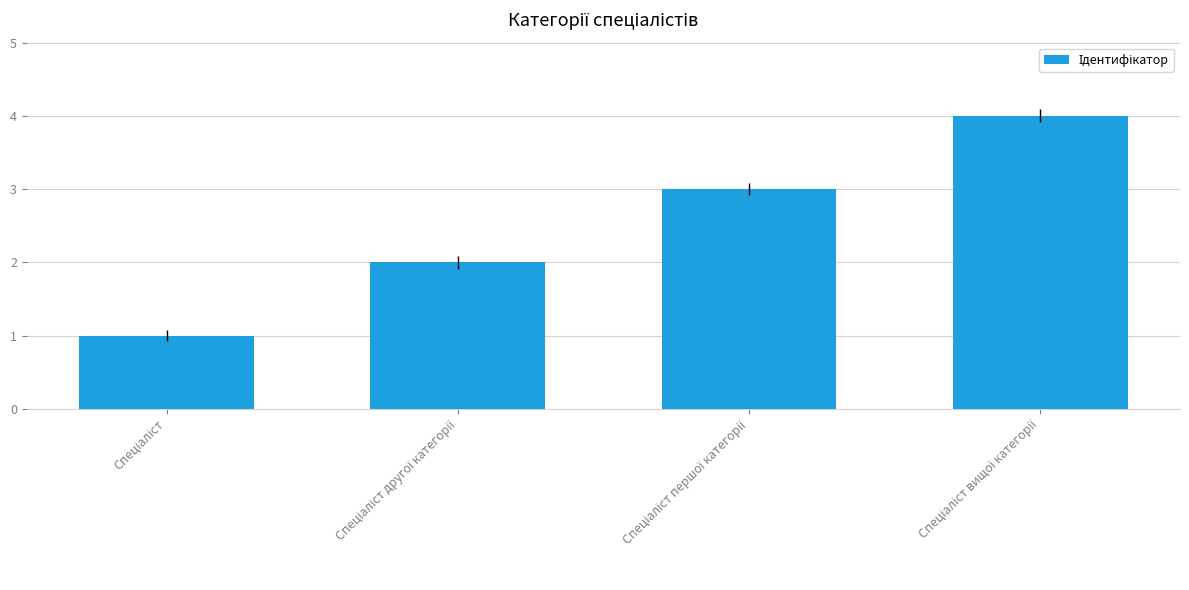

What is the maximum value shown in the chart?

4